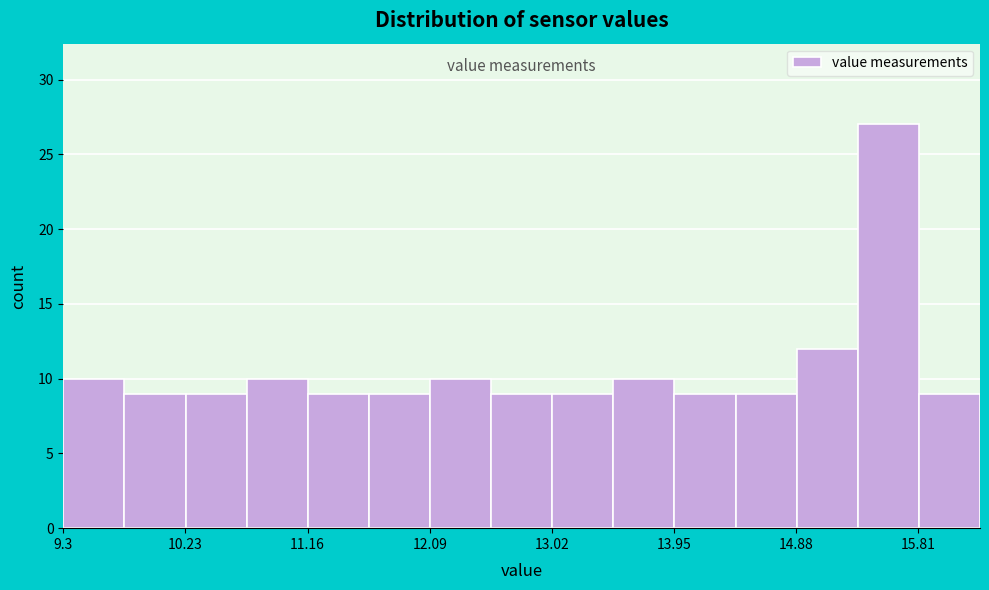

Reading left to right, transcribe this chart: for each bar, give the range it covers on the x-axis and its height. Neither the bar edges nor the heights are printed on the chart, so give them approximately, as read against the axes.

9.3 to 9.8: 10
9.8 to 10.2: 9
10.2 to 10.7: 9
10.7 to 11.2: 10
11.2 to 11.6: 9
11.6 to 12.1: 9
12.1 to 12.6: 10
12.6 to 13.0: 9
13.0 to 13.5: 9
13.5 to 14.0: 10
14.0 to 14.4: 9
14.4 to 14.9: 9
14.9 to 15.3: 12
15.3 to 15.8: 27
15.8 to 16.3: 9